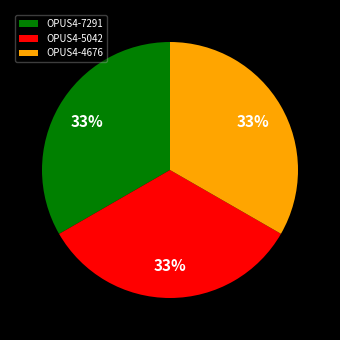

The OPUS4-4676 slice represents 33% of the pie. True or false?

True